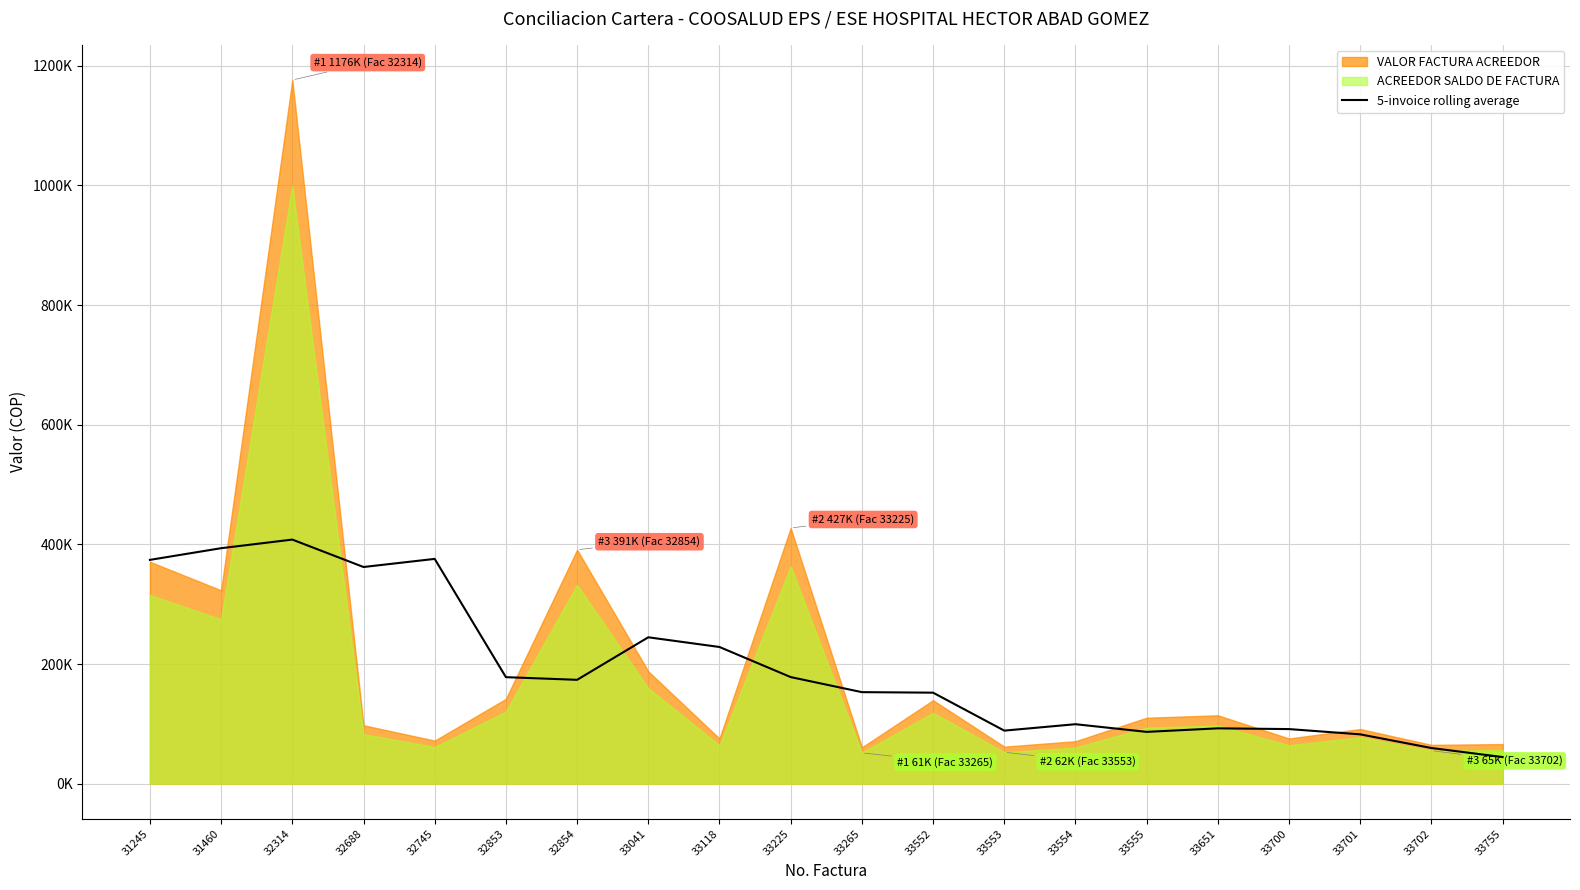

Which has a higher value, 33041 or 33552?

33041